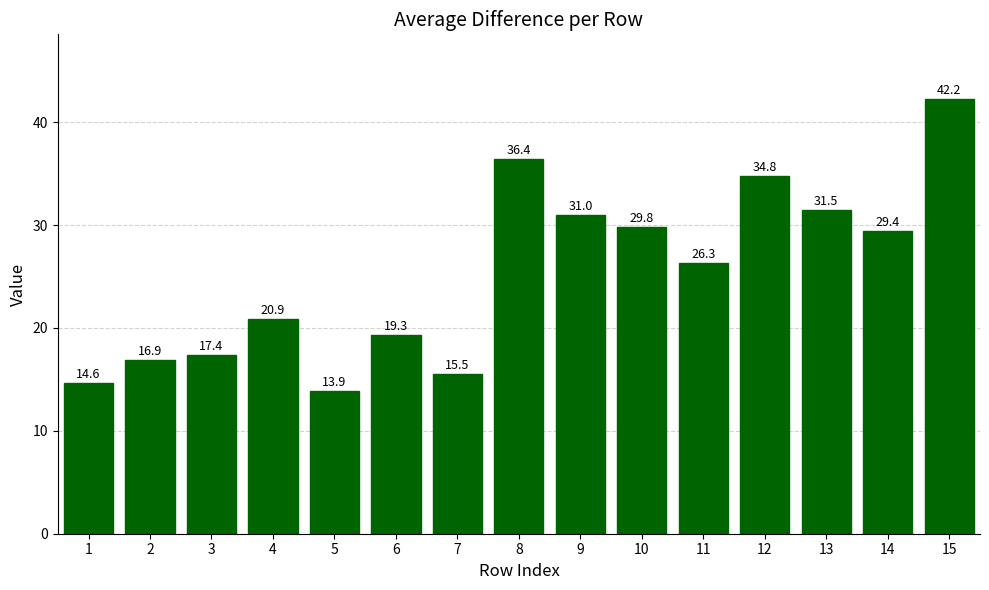

List the labels in order of value, smallest first.

5, 1, 7, 2, 3, 6, 4, 11, 14, 10, 9, 13, 12, 8, 15